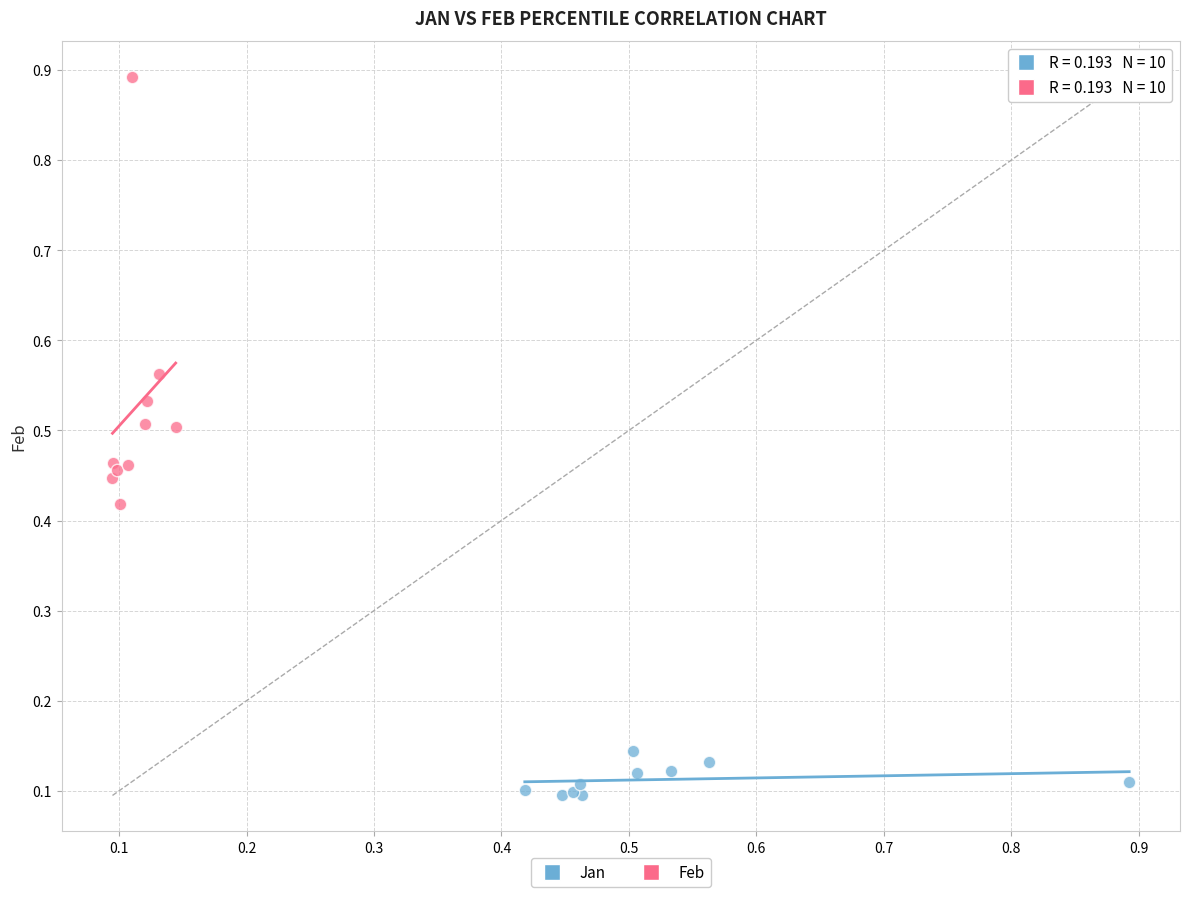

Which series has the largest Y range (max minus min)?

Feb